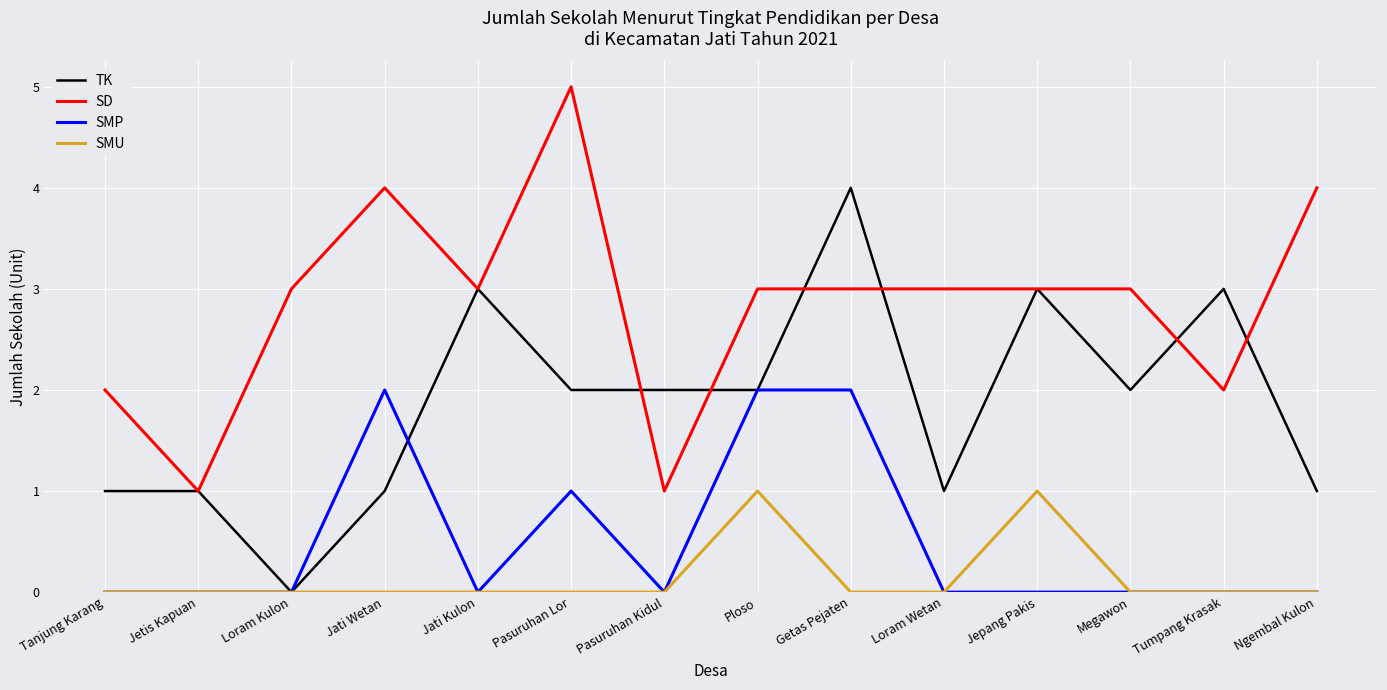

True or false: SMU and SD intersect in this chart.

False